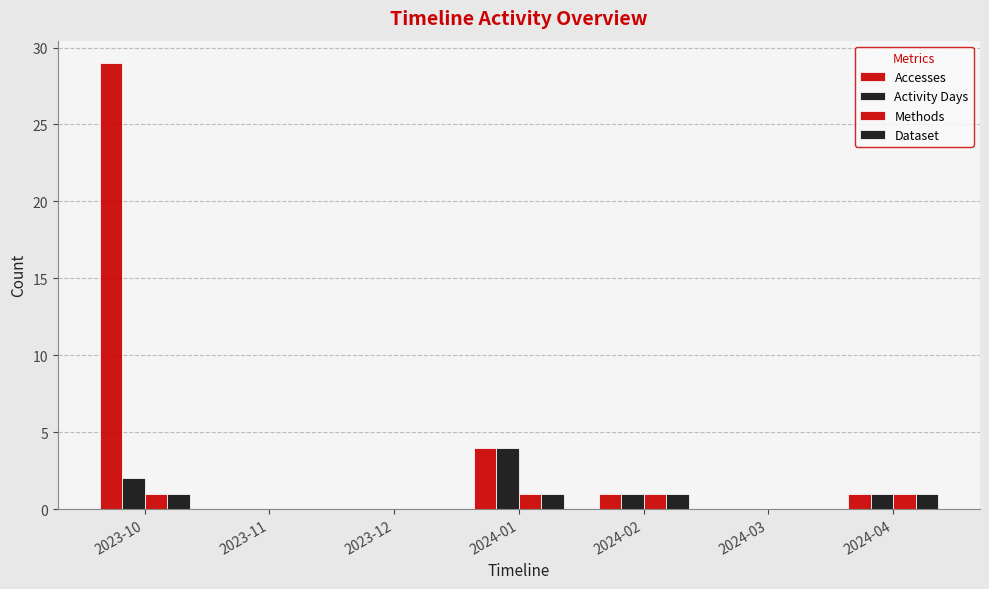

How many data points does each series have?

7